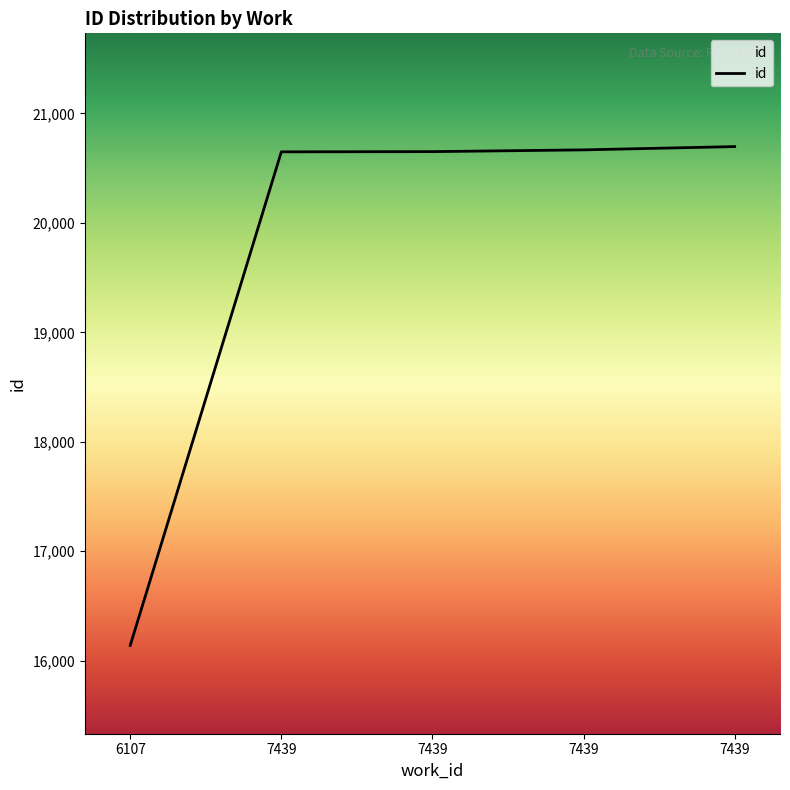

Between 7439 and 7439, which is larger?

7439